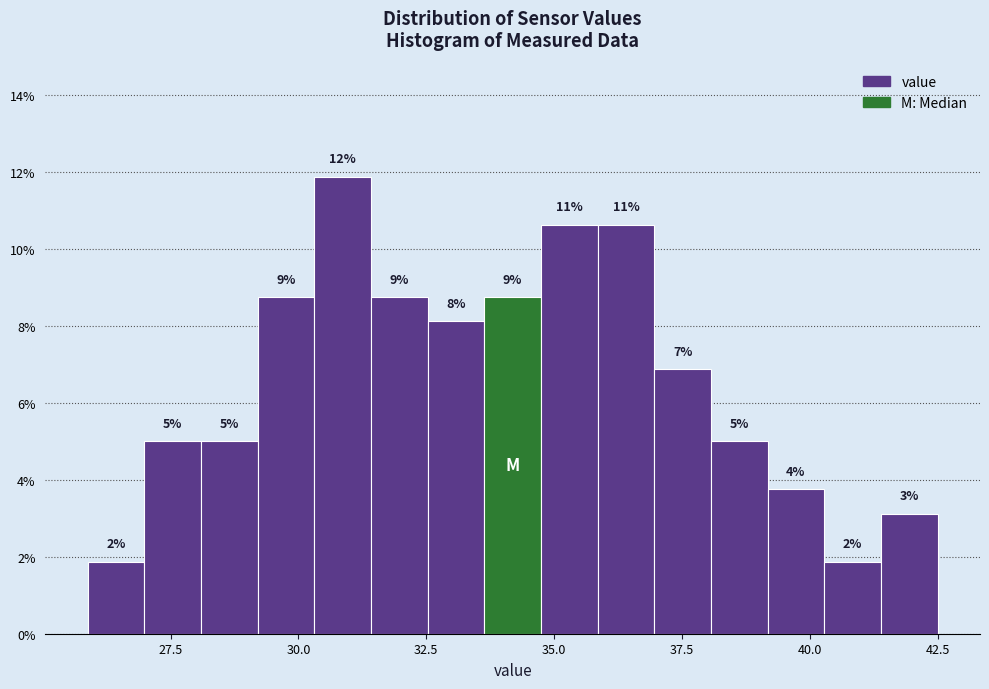

Around what value on the x-axis is the tallest bar? Give the approximate position of its centre, as read against the axis.

31.0